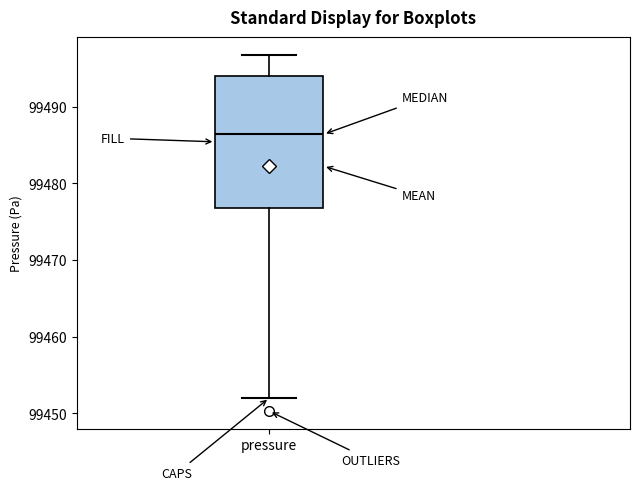

Transcribe this box plot: give where the median line is, the range the box spans, and where the two whiskers end, as read against the y-axis. The values are not printed on the chart, so give them approximately, as read against the axis.

median 99486, box 99477 to 99494, whiskers 99452 to 99497